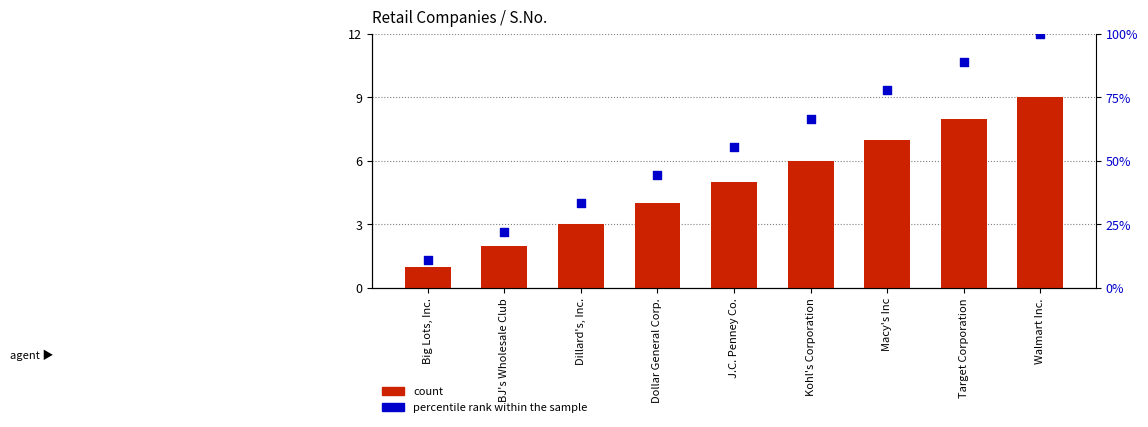

Which series has the largest total across all categories?

percentile rank within the sample